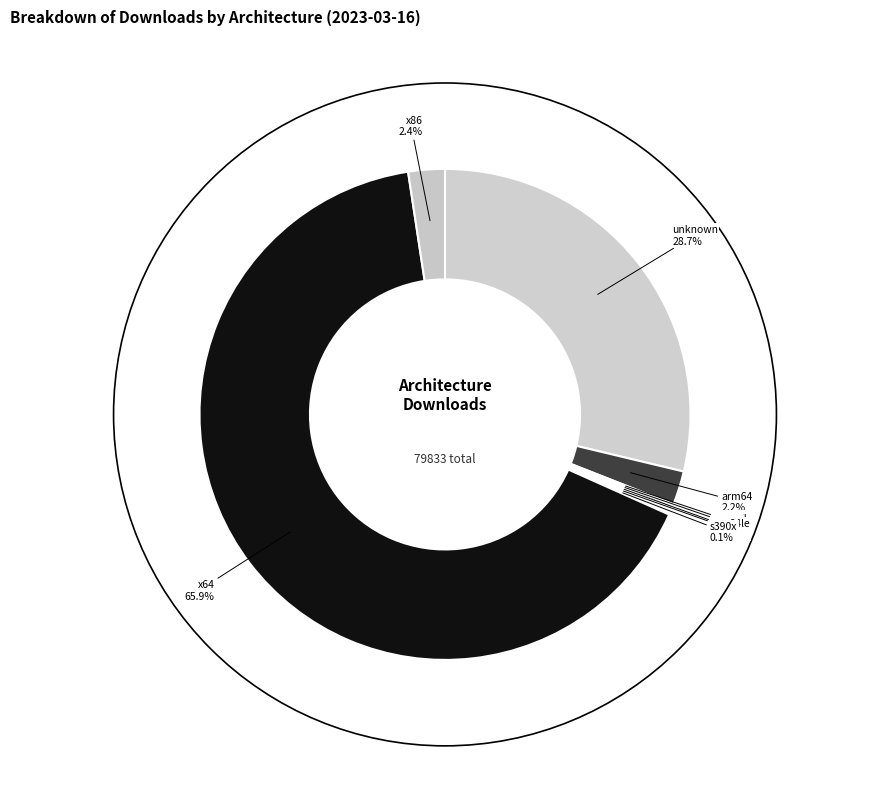

Is there any slice that represents more than half of the pie?

Yes